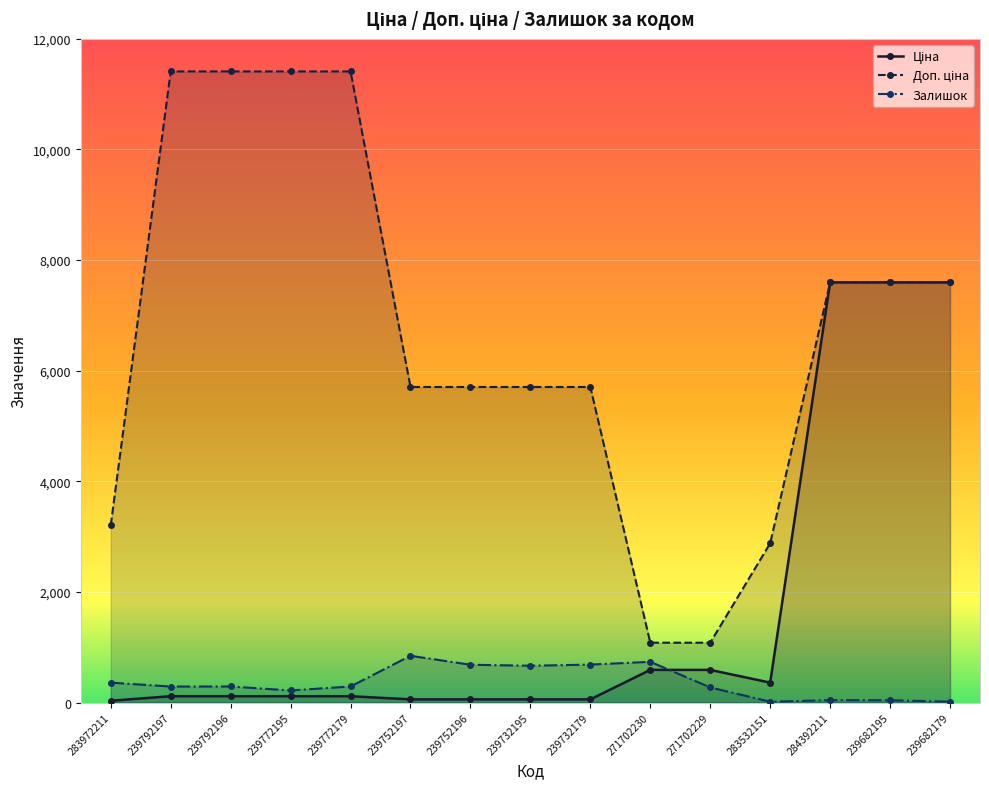

Which series has the largest total across all categories?

Доп. ціна